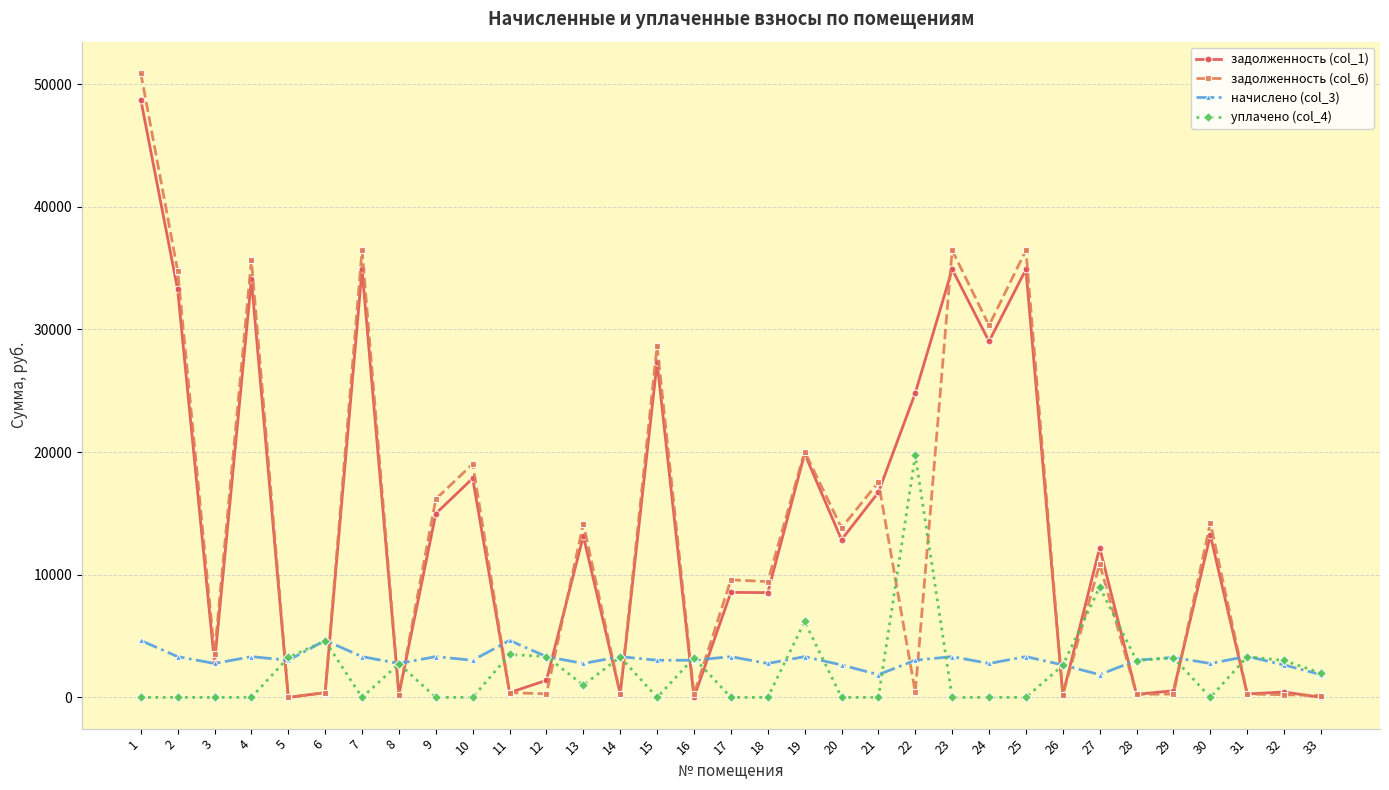

Which series ends up on top after the final intersection of уплачено (col_4) and задолженность (col_6)?

уплачено (col_4)